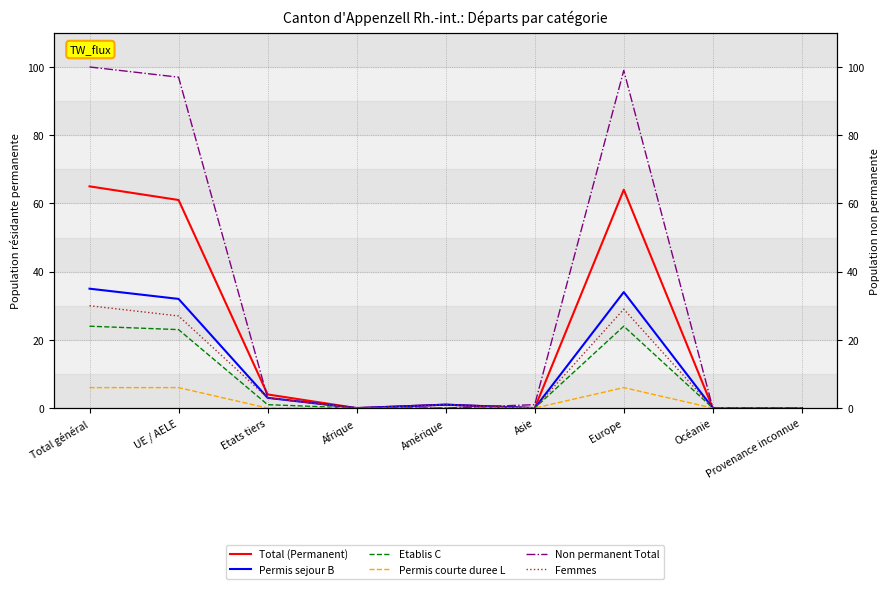

What is the maximum value shown in the chart?

100